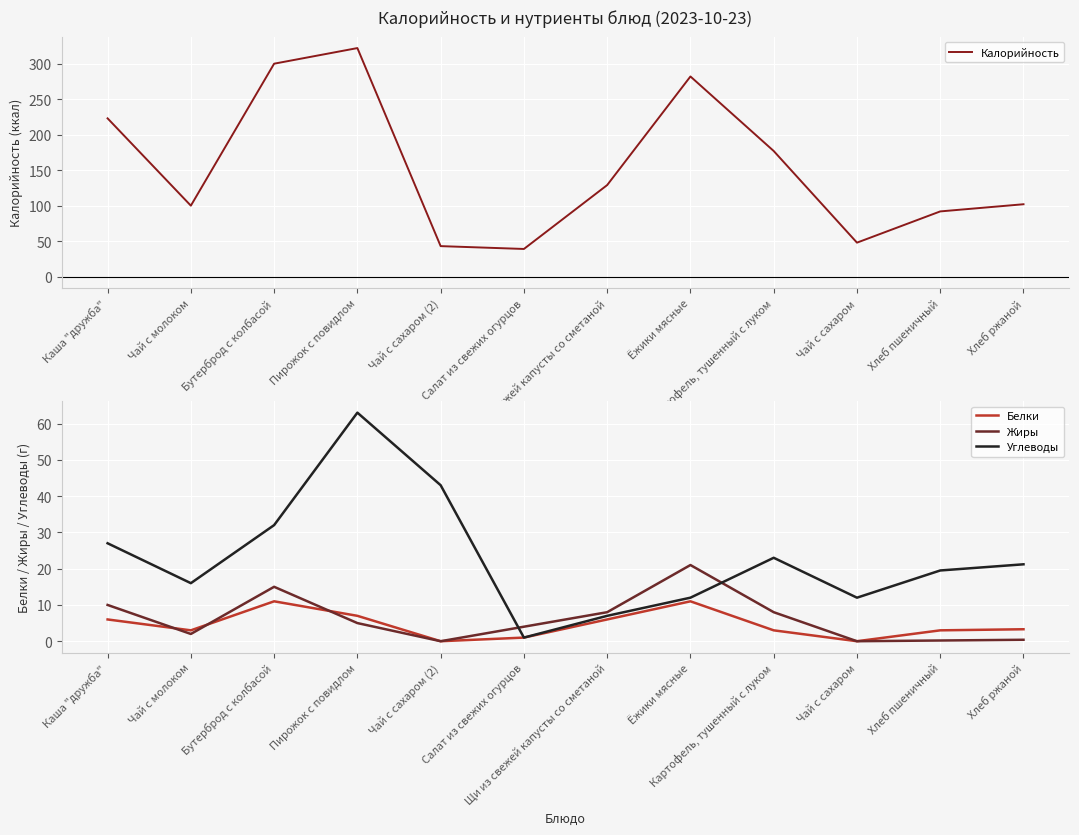

What is the lowest value of the Углеводы series?

1.0